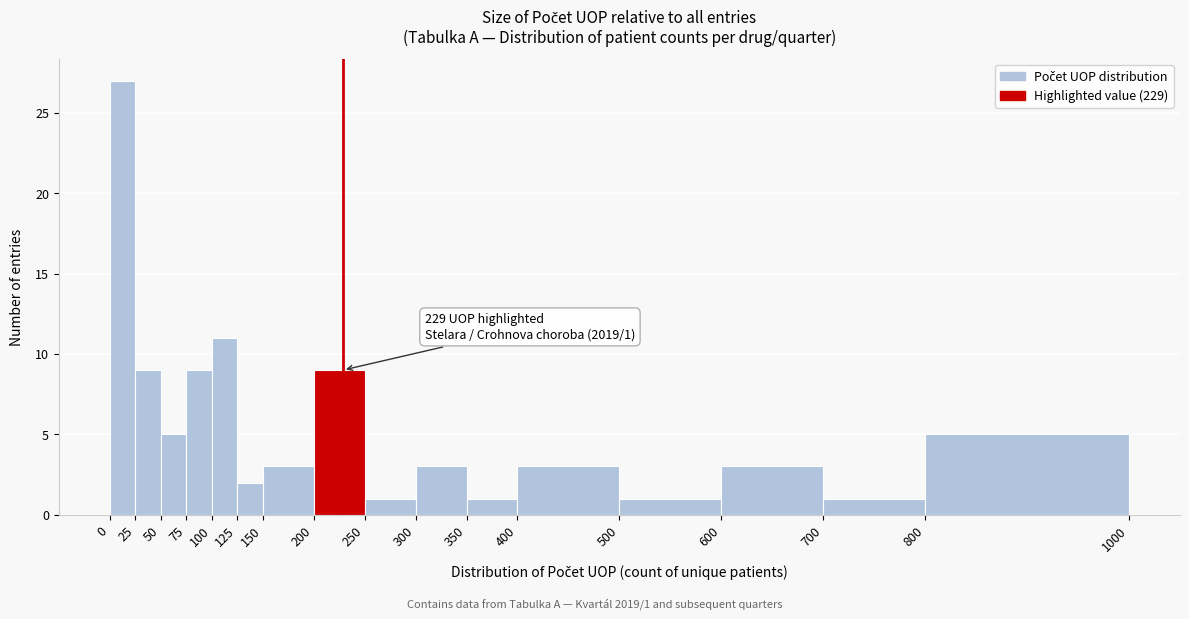

Which range on the x-axis has the tallest bar?

0 to 25